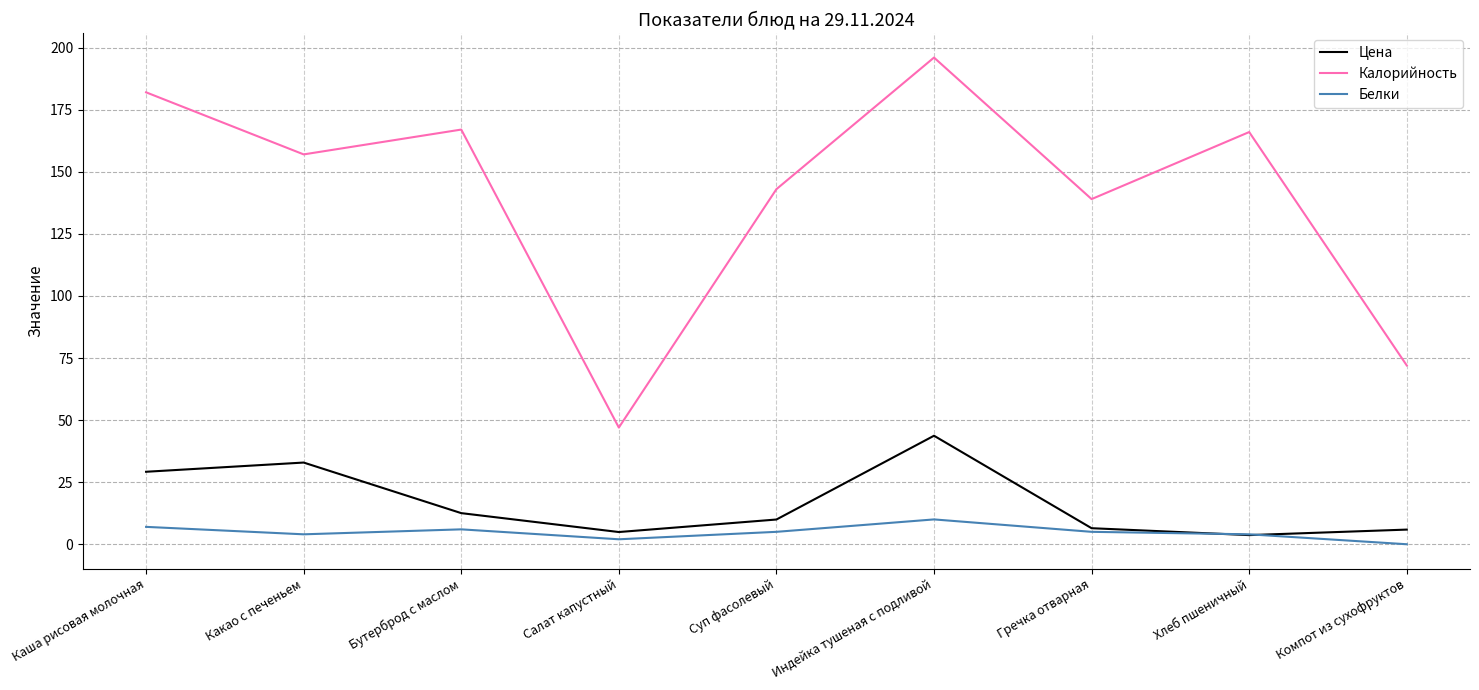

What is the spread (max minus min) of values at Бутерброд с маслом?

161.0